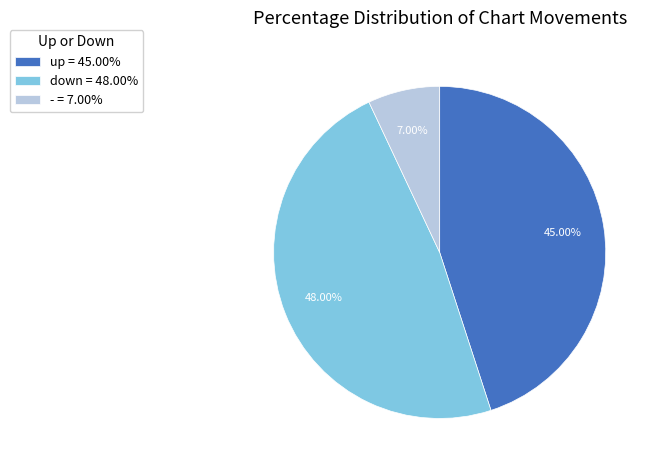

Count the number of slices in the pie.

3